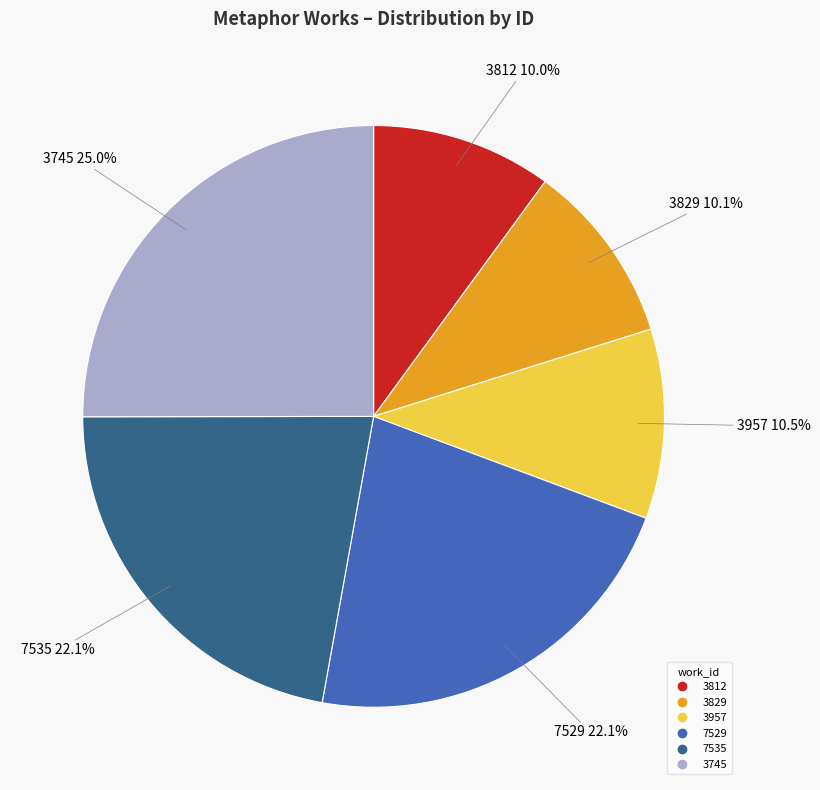

Count the number of slices in the pie.

6